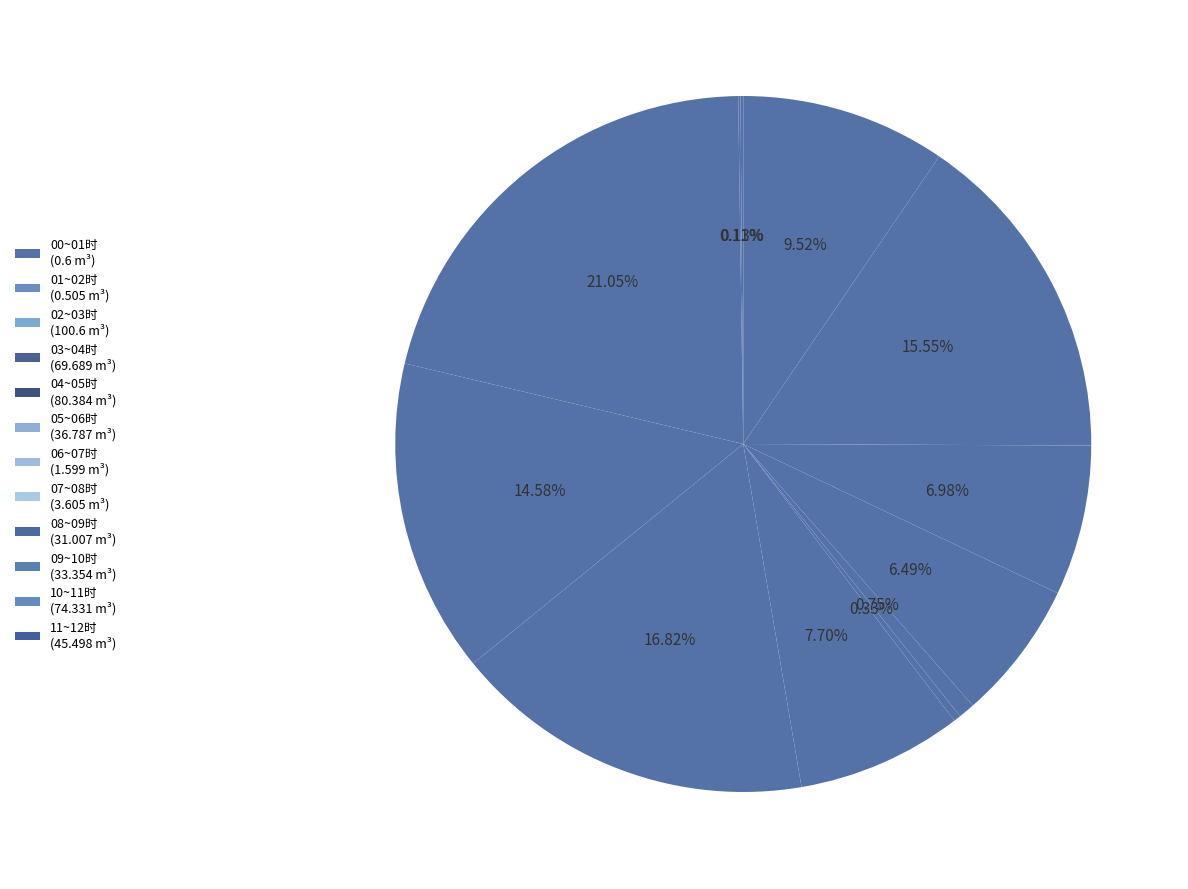

To the nearest percent, what portion does 09~10时 represent?

7%